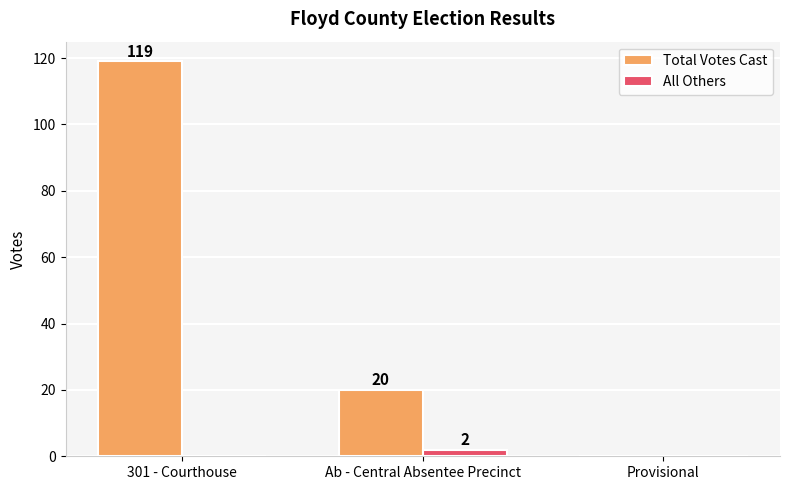

Which series has the largest range (max minus min)?

Total Votes Cast